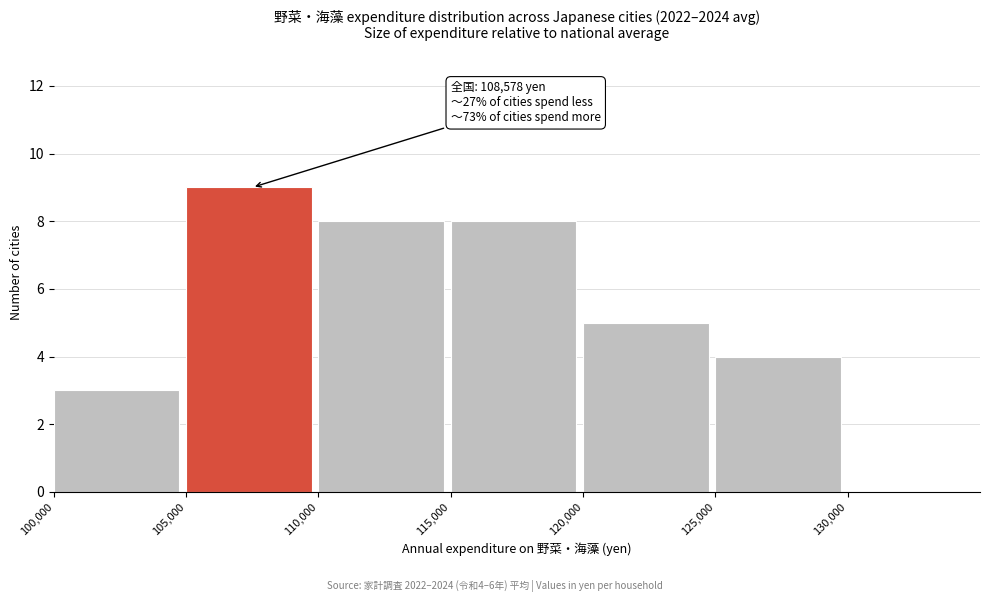

Which range on the x-axis has the tallest bar?

105000 to 110000